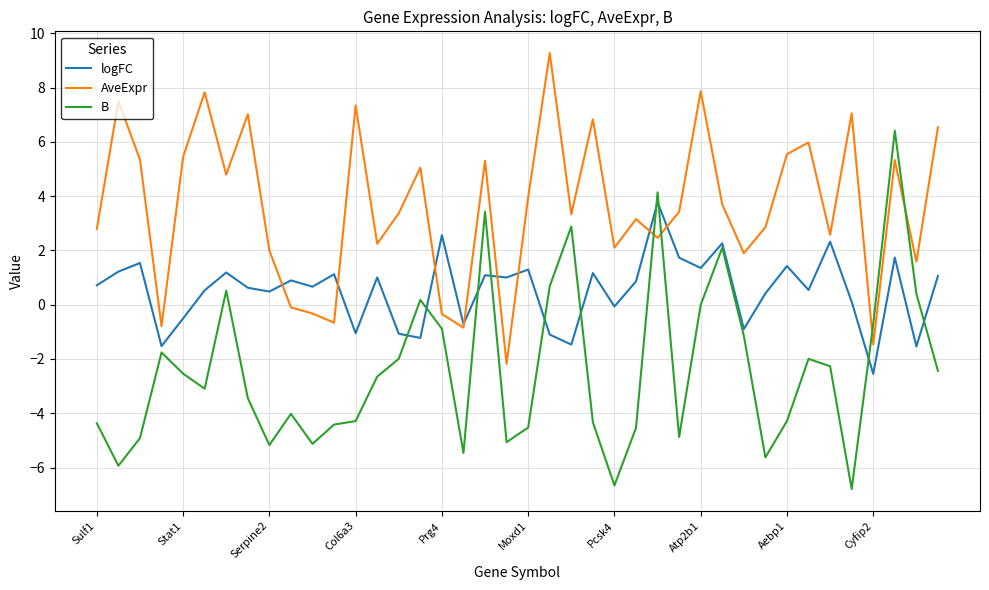

True or false: AveExpr and B cross at least once.

True